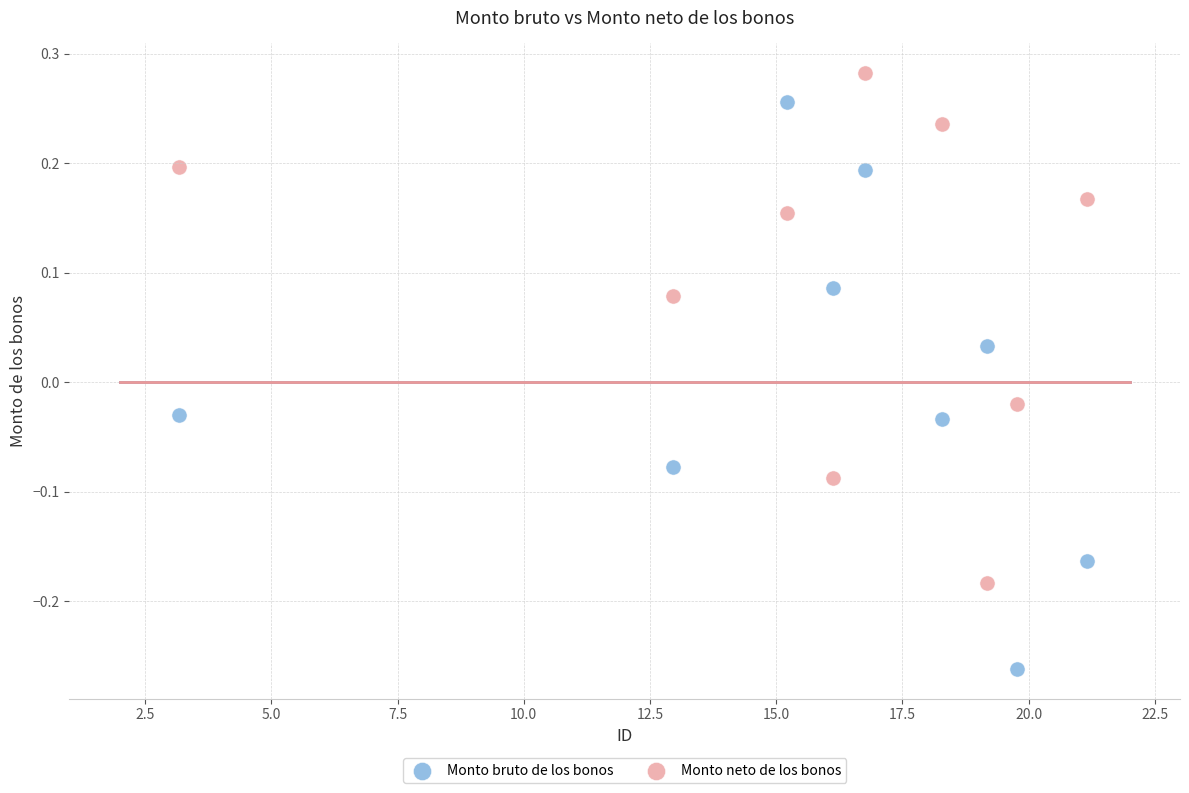

What are all the series names shown in the legend?

Monto bruto de los bonos, Monto neto de los bonos